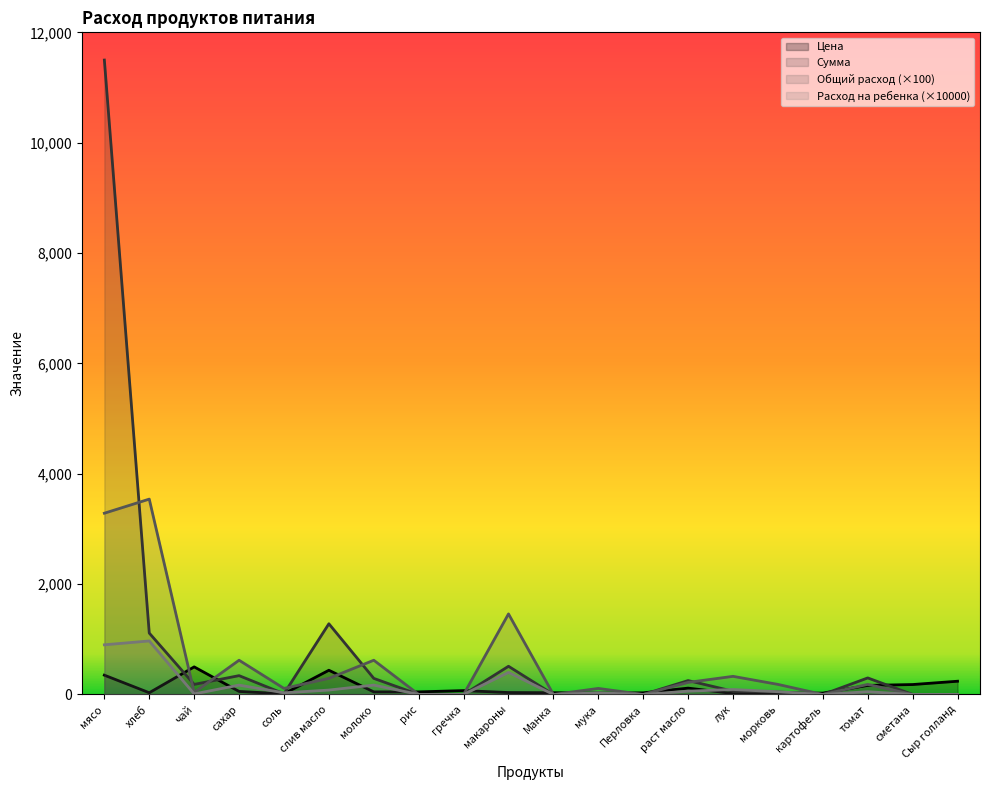

Reading right to left, what are all the values shown in this chart?

Цена: Сыр голланд=240.0	сметана=180.0	томат=164.3	картофель=25.0	морковь=25.0	лук=18.0	раст масло=115.0	Перловка=30.0	мука=24.0	Манка=32.0	макароны=35.0	гречка=70.0	рис=47.0	молоко=47.0	слив масло=438.9	соль=12.0	сахар=55.0	чай=500.0	хлеб=31.4	мясо=350.0
Сумма: Сыр голланд=0.0	сметана=0.0	томат=299.8	картофель=0.0	морковь=45.6	лук=59.1	раст масло=251.8	Перловка=0.0	мука=26.3	Манка=0.0	макароны=511.0	гречка=0.0	рис=0.0	молоко=291.6	слив масло=1281.6	соль=13.1	сахар=341.3	чай=182.5	хлеб=1112.8	мясо=11497.5
Общий расход: Сыр голланд=0.0	сметана=0.0	томат=182.5	картофель=0.0	морковь=182.5	лук=328.5	раст масло=219.0	Перловка=0.0	мука=109.5	Манка=0.0	макароны=1460.0	гречка=0.0	рис=0.0	молоко=620.5	слив масло=292.0	соль=109.5	сахар=620.5	чай=36.5	хлеб=3540.5	мясо=3285.0
Расход на ребенка: Сыр голланд=0.0	сметана=0.0	томат=50.0	картофель=0.0	морковь=50.0	лук=90.0	раст масло=60.0	Перловка=0.0	мука=30.0	Манка=0.0	макароны=400.0	гречка=0.0	рис=0.0	молоко=170.0	слив масло=80.0	соль=30.0	сахар=170.0	чай=10.0	хлеб=970.0	мясо=900.0